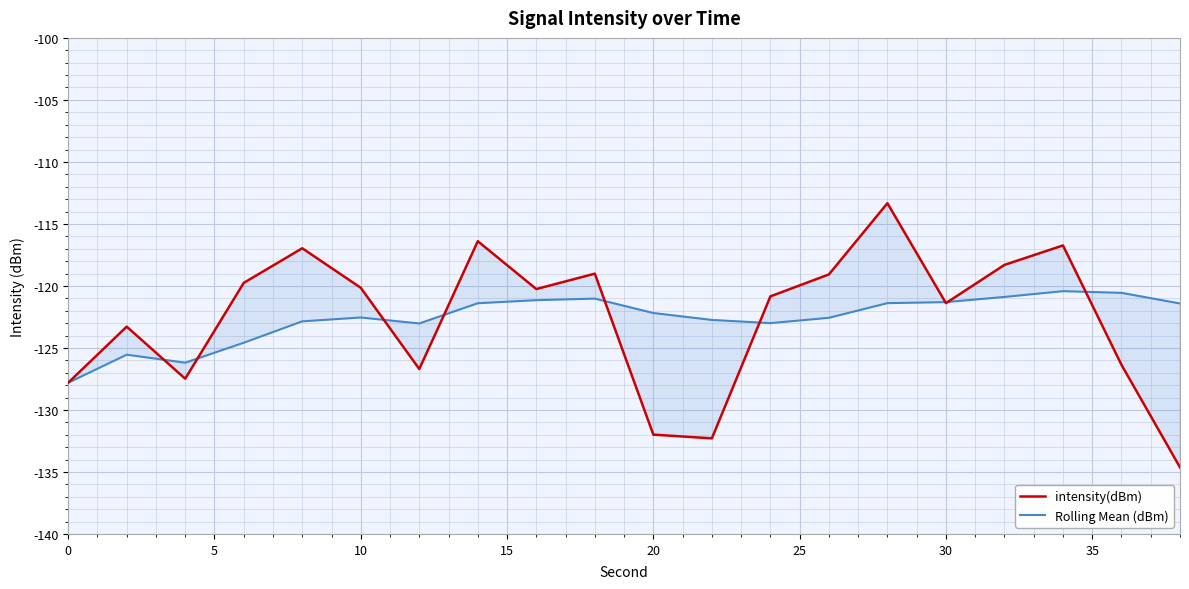

What is the maximum value for Rolling Mean (dBm)?

-120.4